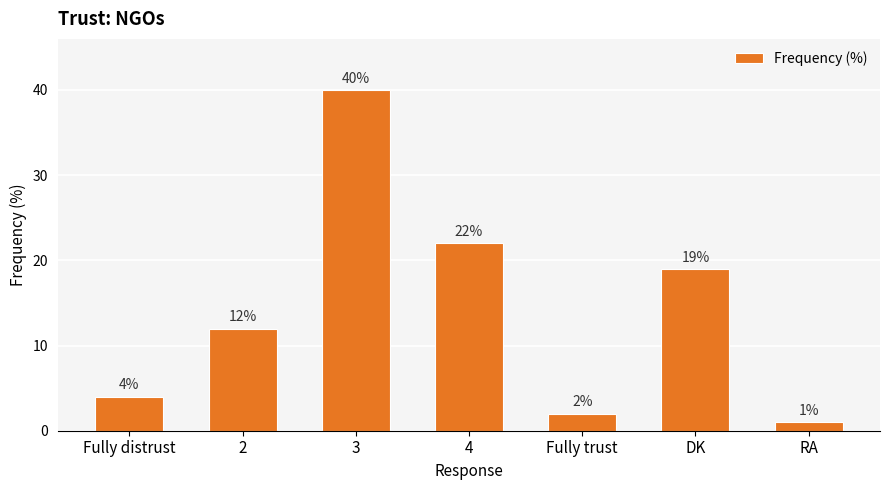

Does the chart contain any negative values?

No